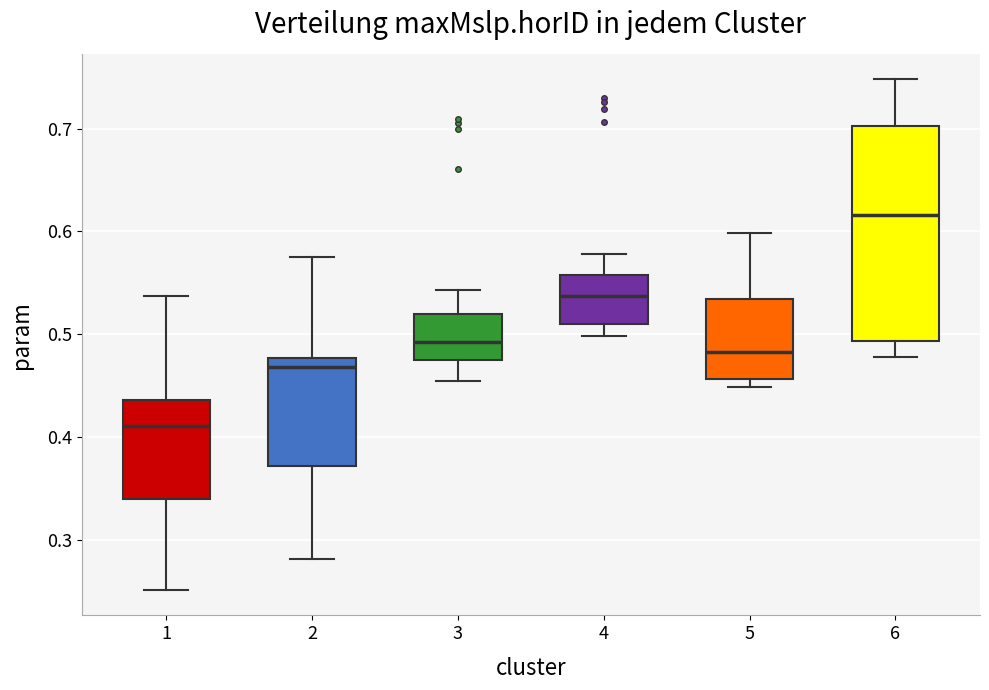

Reading left to right, read every box against the y-axis: the position of its median line, the range the box covers, and the ends of its whiskers. The values are not printed on the chart, so give them approximately, as read against the axis.

1: median 0.41, box 0.34 to 0.44, whiskers 0.25 to 0.54
2: median 0.47, box 0.37 to 0.48, whiskers 0.28 to 0.57
3: median 0.49, box 0.47 to 0.52, whiskers 0.45 to 0.54
4: median 0.54, box 0.51 to 0.56, whiskers 0.50 to 0.58
5: median 0.48, box 0.46 to 0.53, whiskers 0.45 to 0.60
6: median 0.62, box 0.49 to 0.70, whiskers 0.48 to 0.75